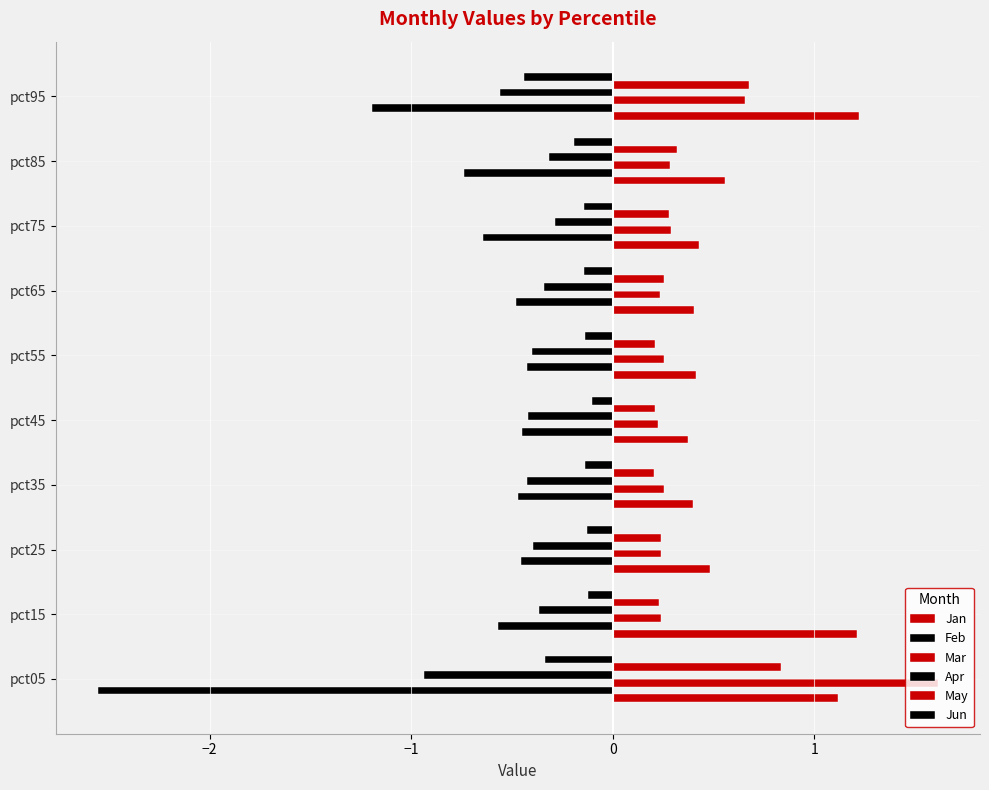

How many series are shown in this chart?

6